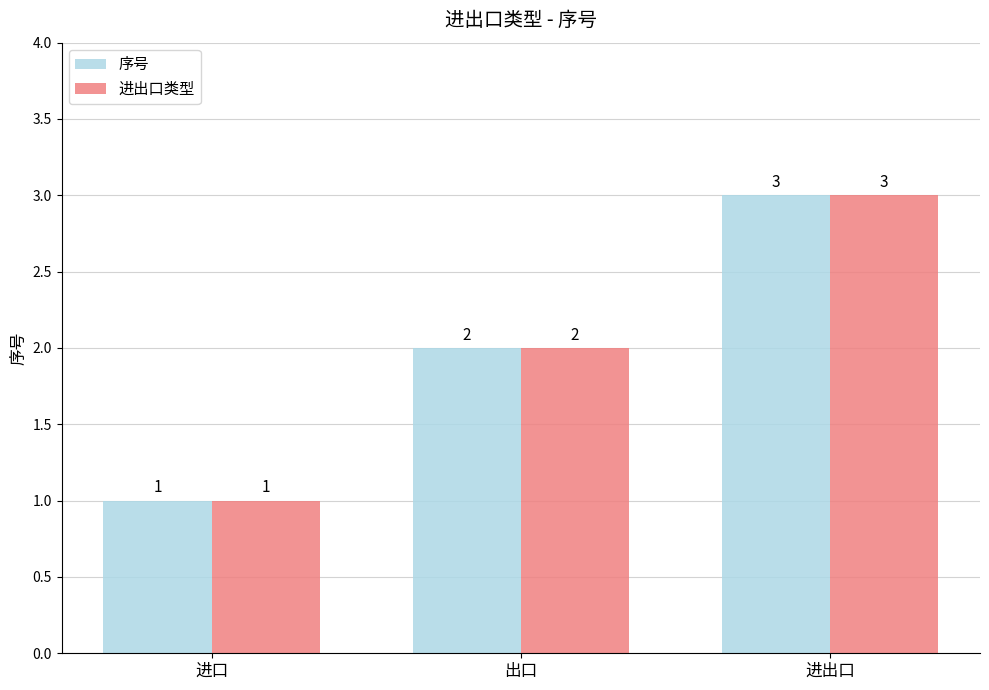

What is the total value across all series at 出口?

4